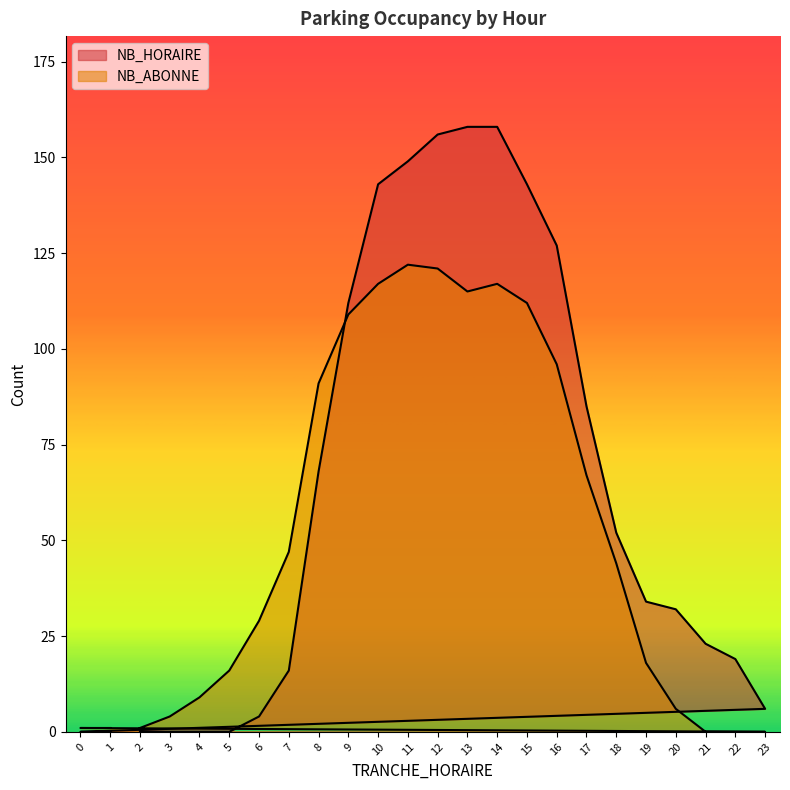

In NB_ABONNE, how many points are lower than both neighbors (excluding endpoints)?

1